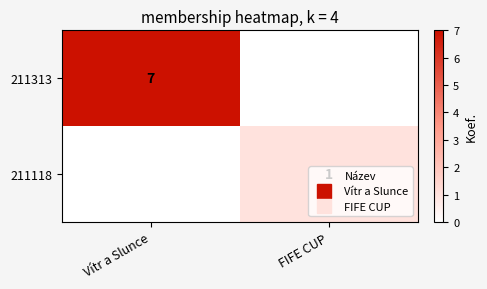

At which category is the sum across all series the highest?

Vítr a Slunce